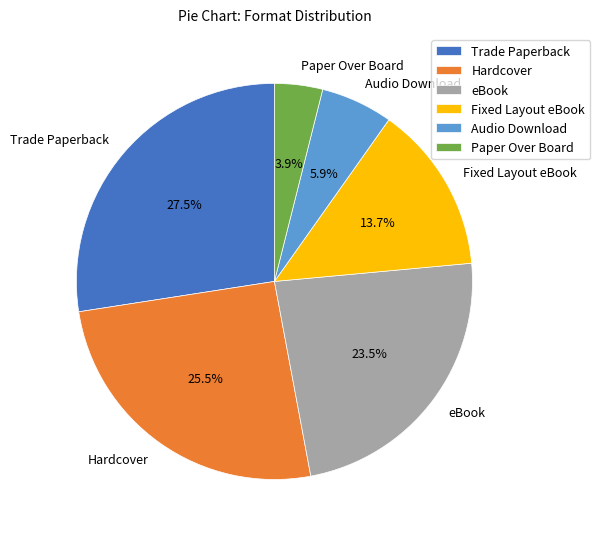

Which category has the smallest portion of the pie?

Paper Over Board